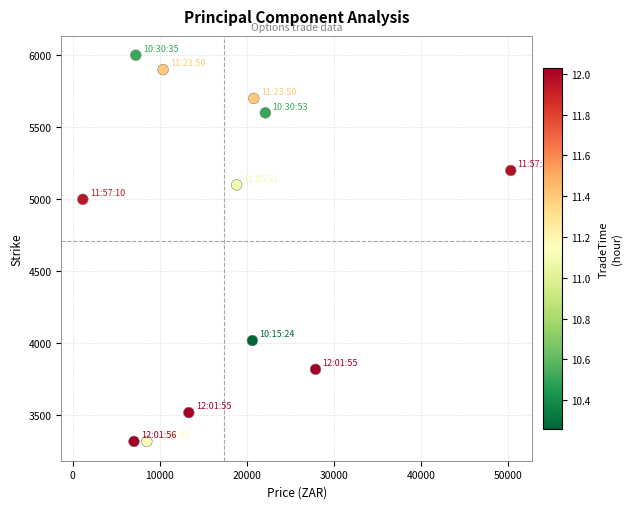

What Y value in the scatter plot is closest to 4660?

5000